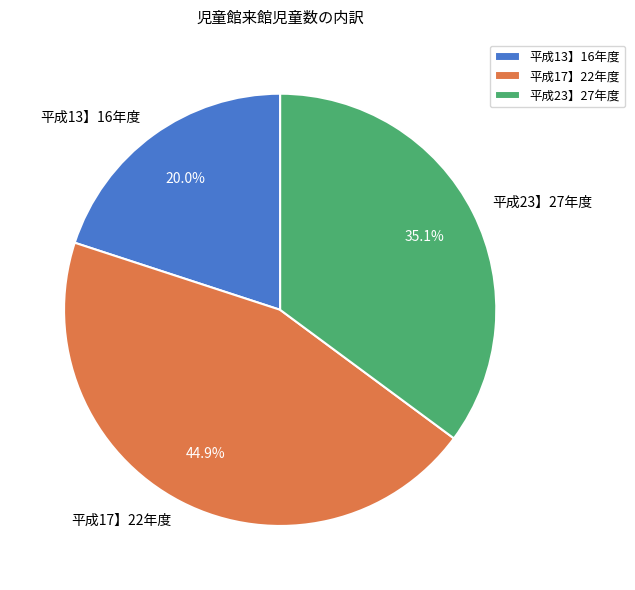

Which has a higher value, 平成13】16年度 or 平成23】27年度?

平成23】27年度